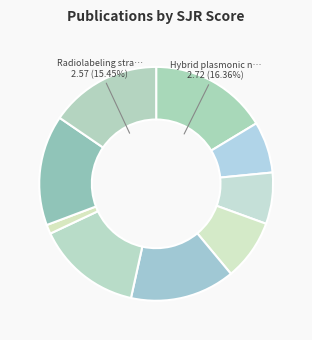

What is the smallest slice in the pie chart?

Temperature monitoring